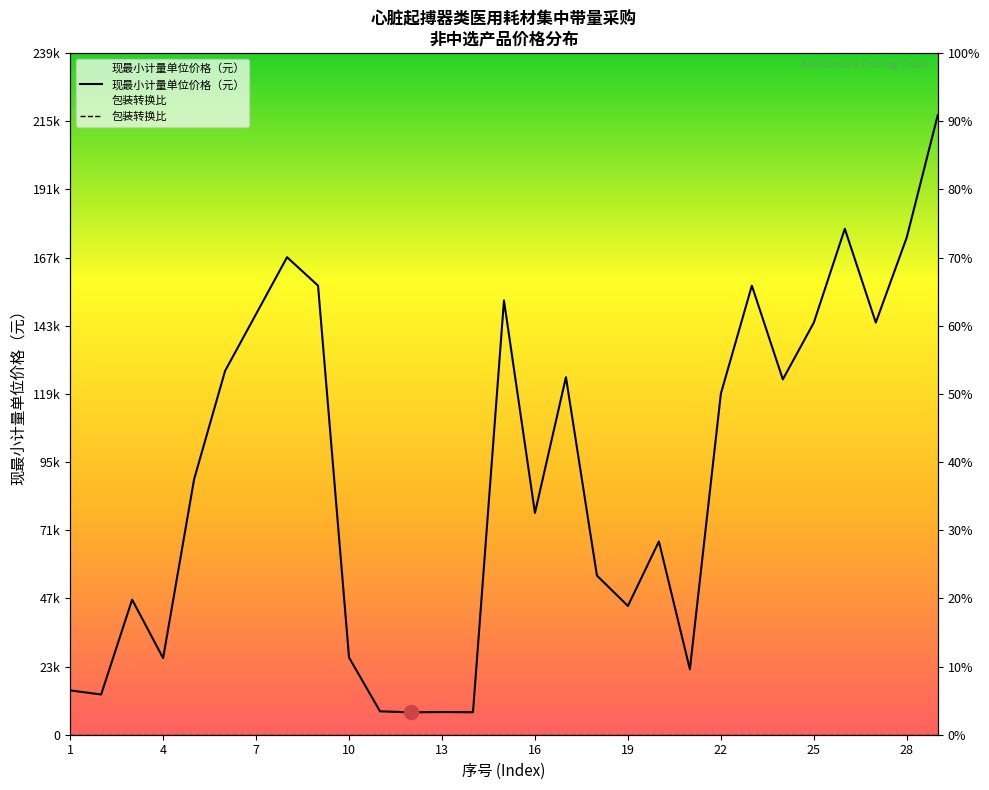

Rank the series by their maximum value, from lowest to highest.

包装转换比, 现最小计量单位价格（元）